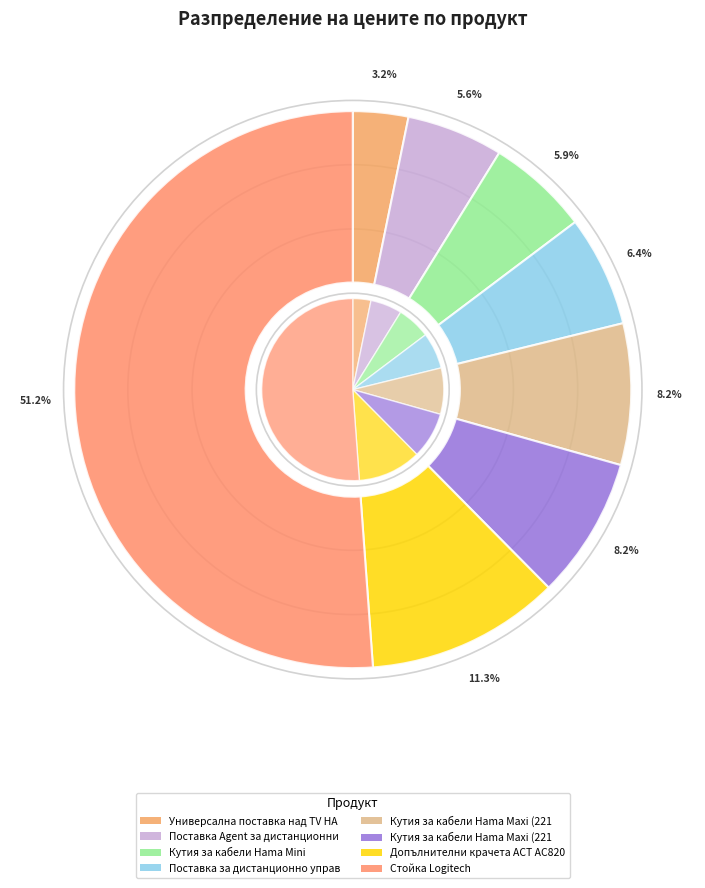

How many segments does this pie chart have?

8